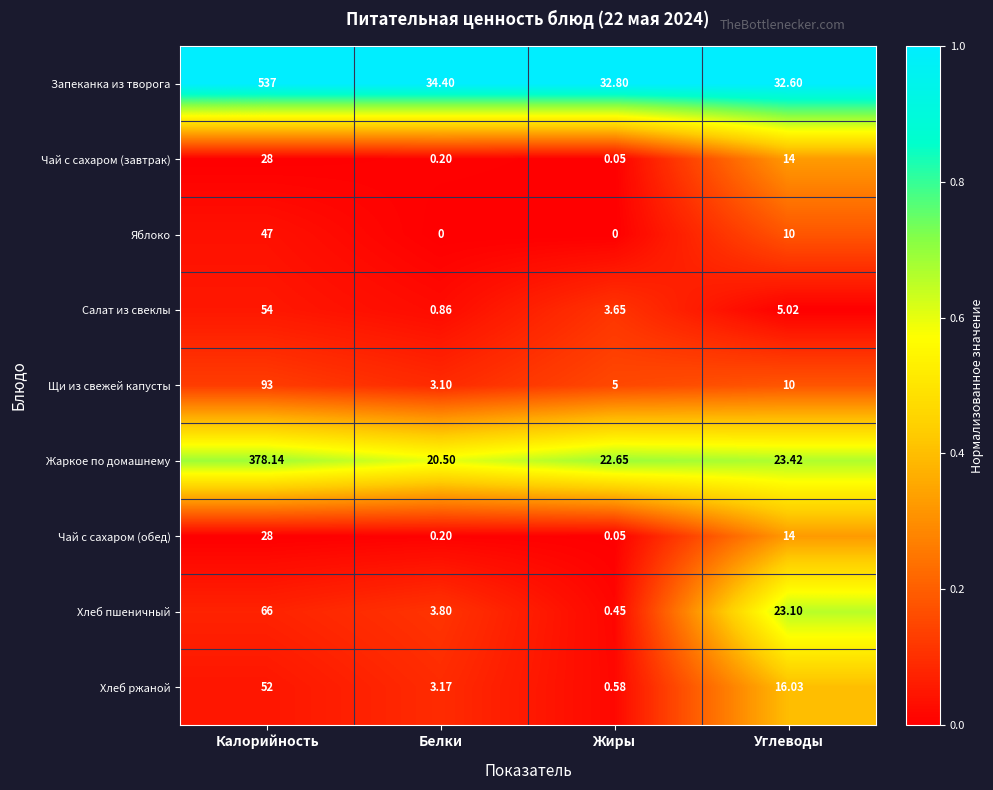

At which label does Хлеб ржаной reach its peak?

Калорийность